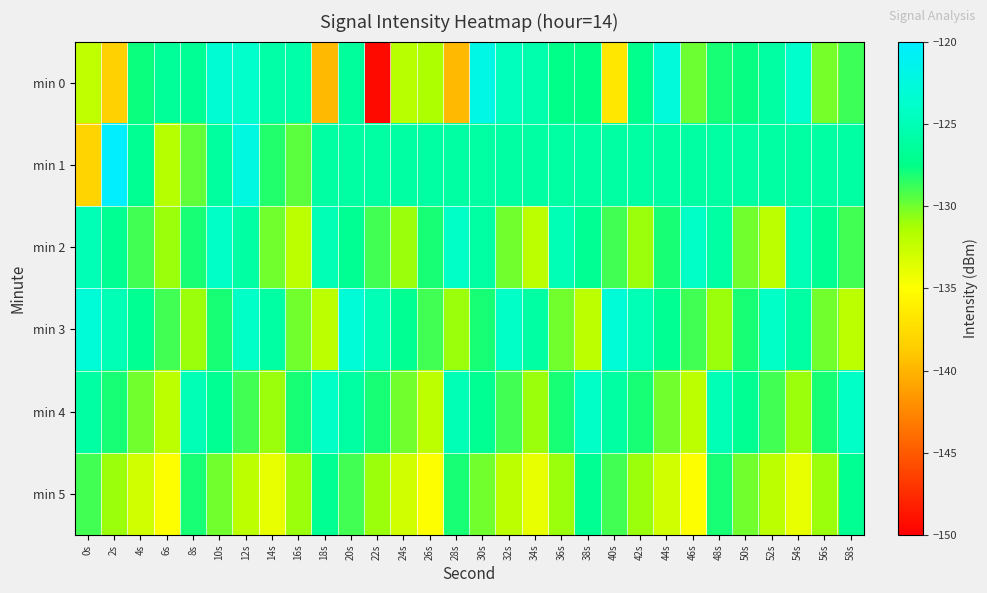

How many series are shown in this chart?

6